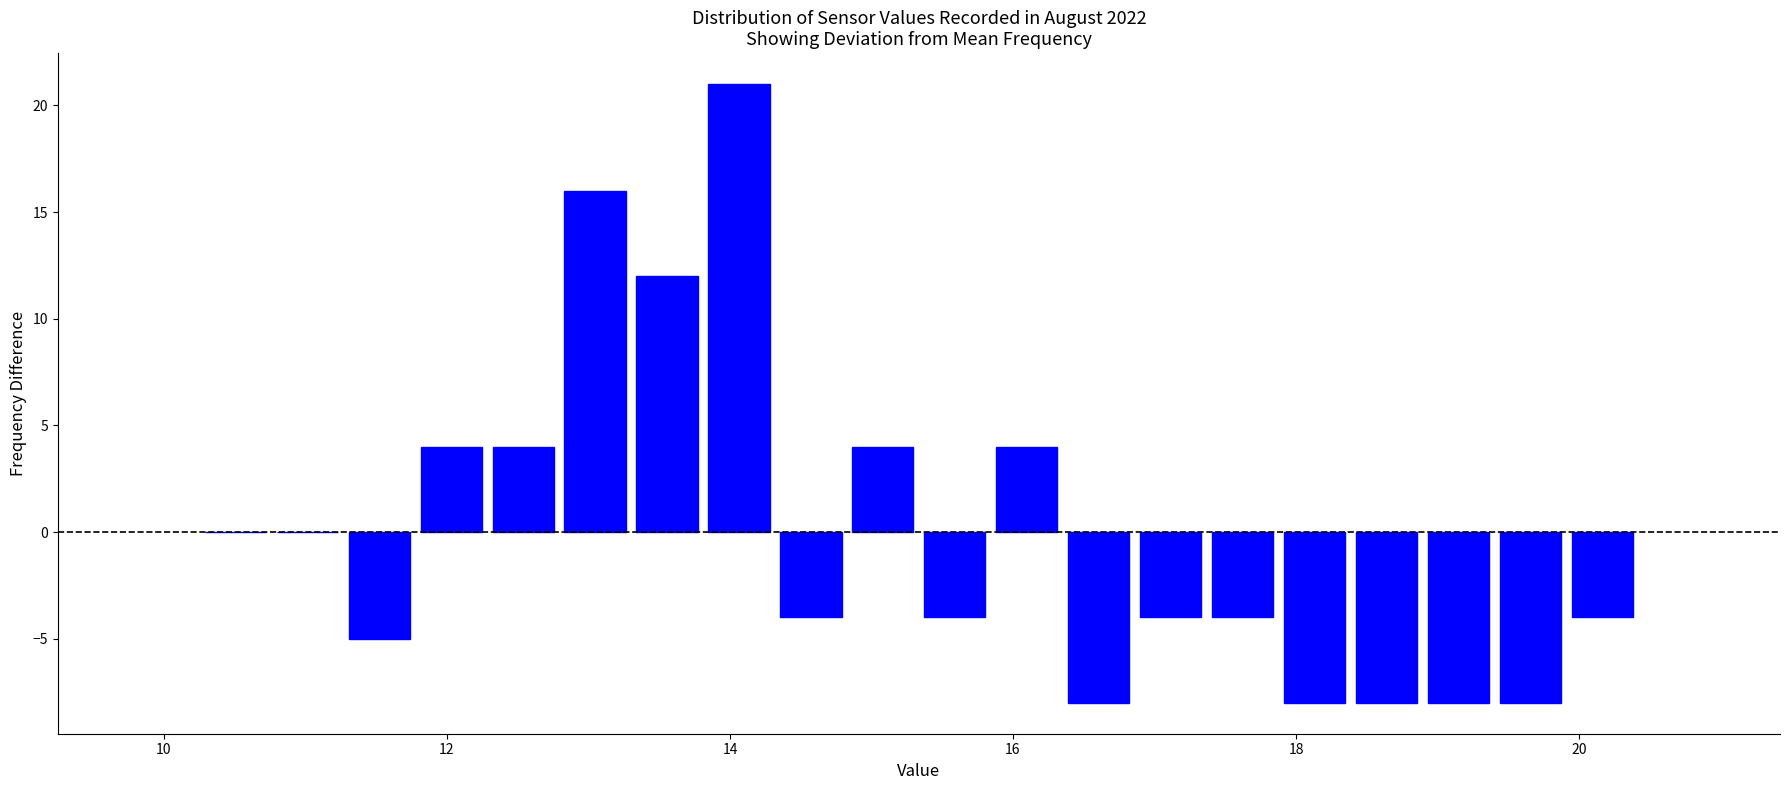

Around what value on the x-axis is the tallest bar? Give the approximate position of its centre, as read against the axis.

14.0